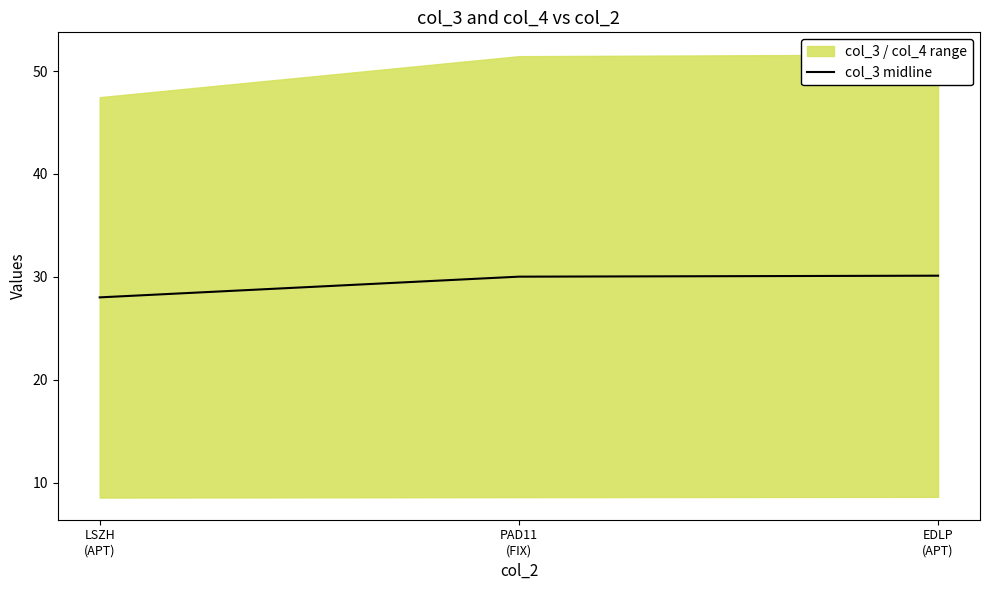

What is the average value?

29.4